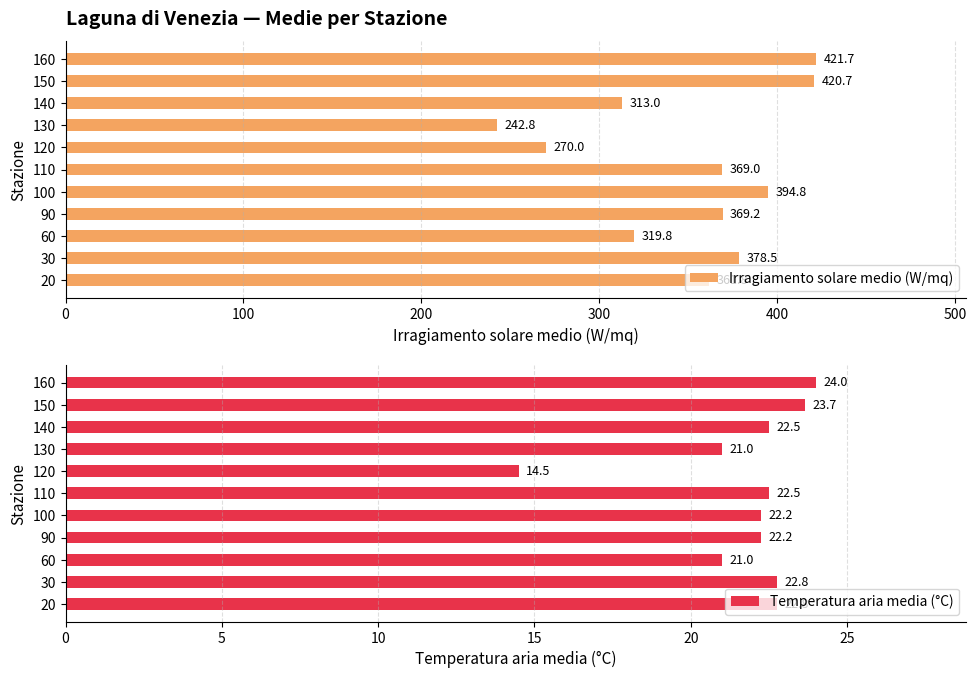

List the series in order of their overall mean, lowest first.

Temperatura aria media (°C), Irragiamento solare medio (W/mq)